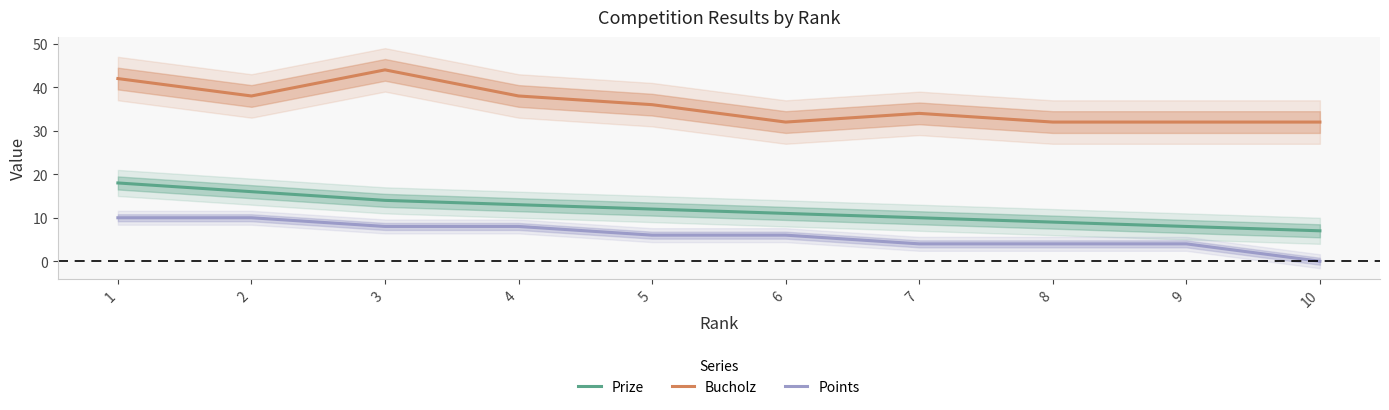

In Bucholz, how many points are lower than both neighbors (excluding endpoints)?

2